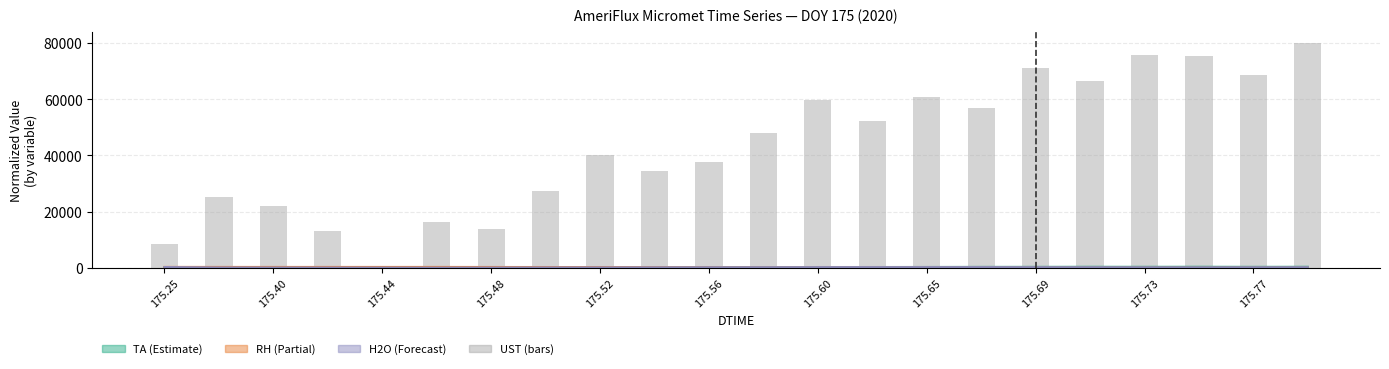

Reading right to left, extract all data points from this chart.

80000.0	68510.6	75319.1	75744.7	66595.7	71276.6	56808.5	60851.1	52127.7	59574.5	48085.1	37659.6	34468.1	40212.8	27446.8	13829.8	16383.0	0.0	12978.7	22127.7	25319.1	8297.9